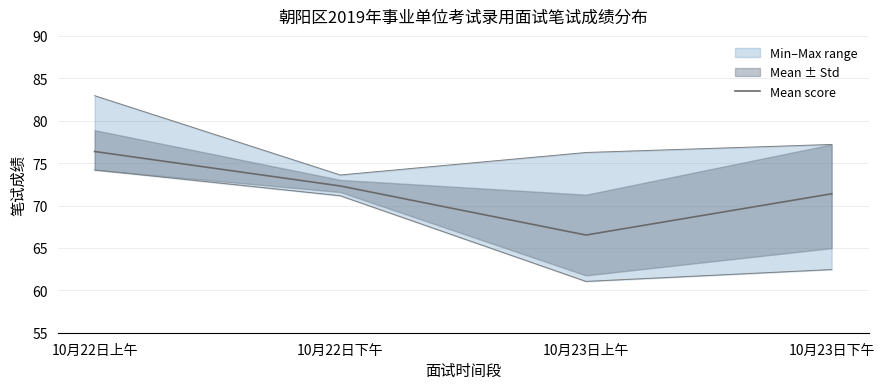

Reading right to left, list all the values displayed in this chart.

10月23日下午=71.4	10月23日上午=66.5	10月22日下午=72.3	10月22日上午=76.4